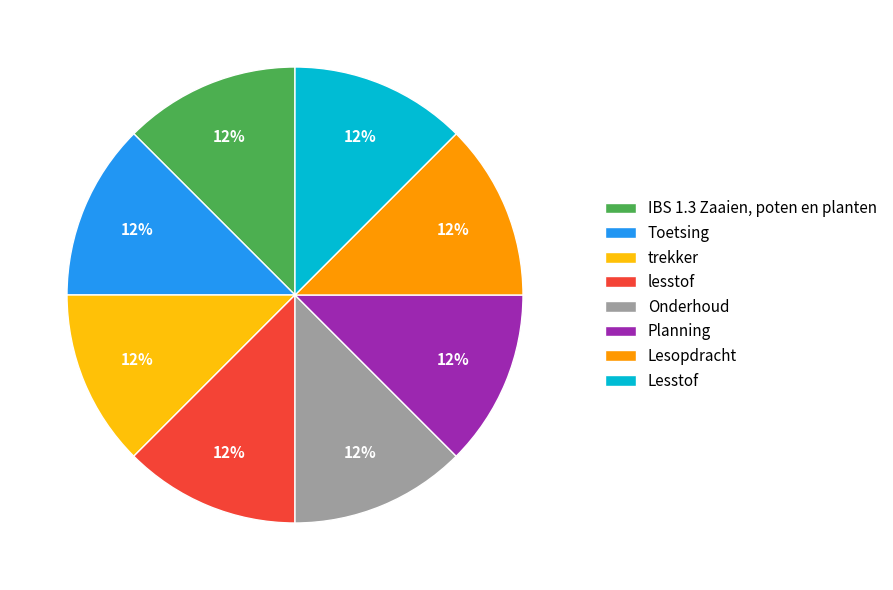

To the nearest percent, what is the combined percentage of IBS 1.3 Zaaien, poten en planten and Lesstof?

25%